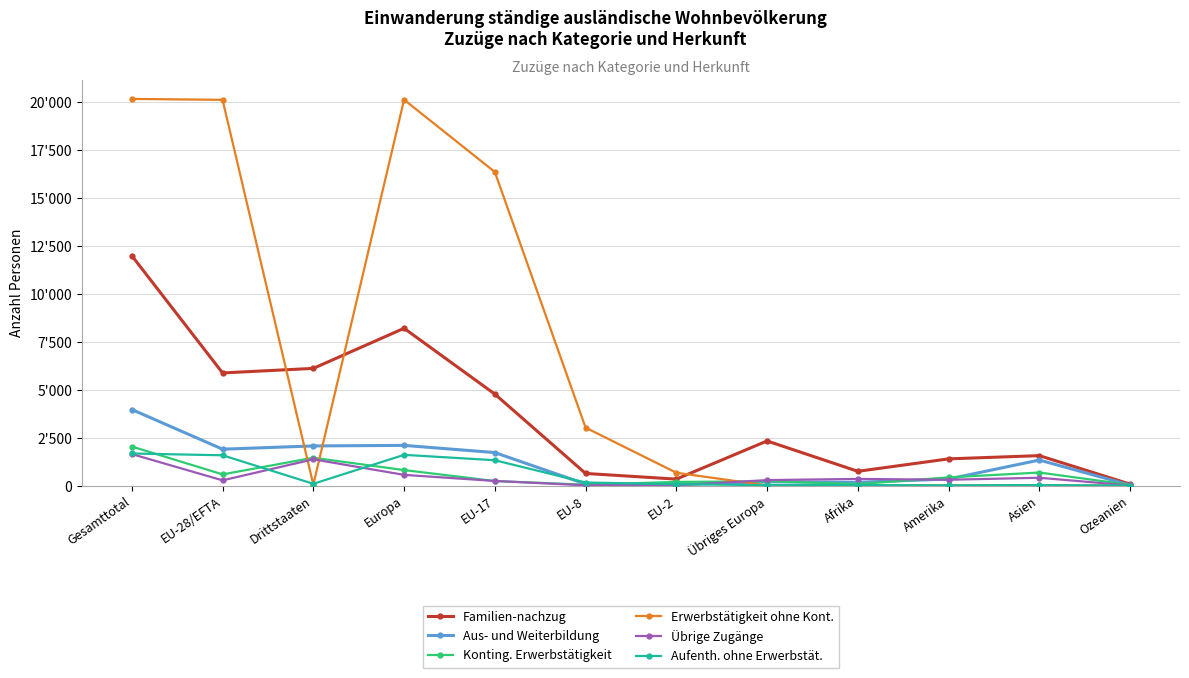

What is the smallest value displayed?

2